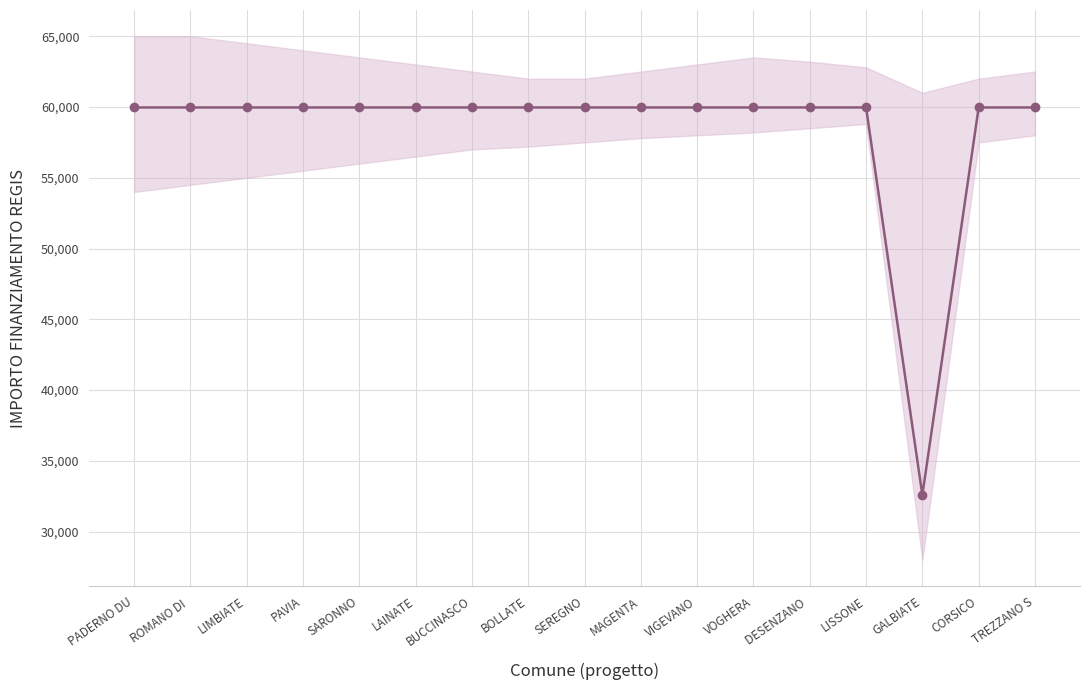

True or false: the data shows 59966 at SEREGNO.

True